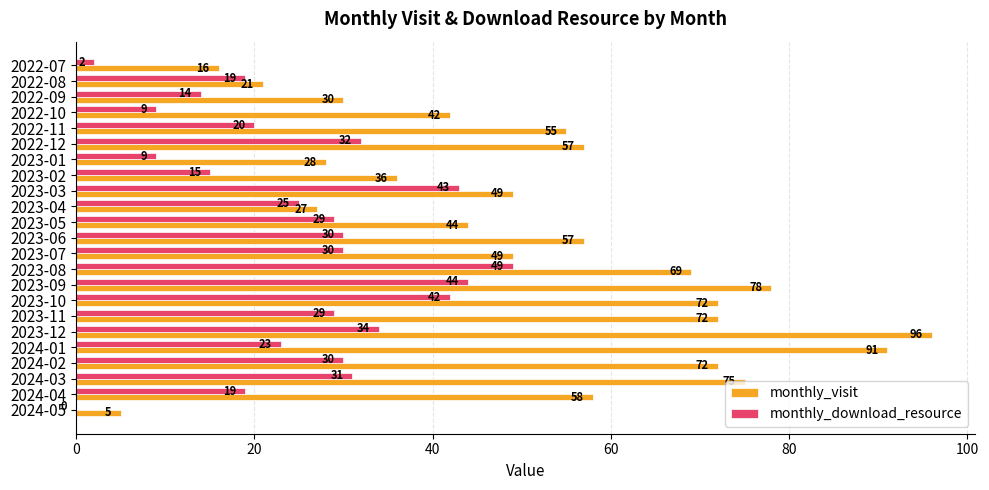

What is the highest value of the monthly_visit series?

96